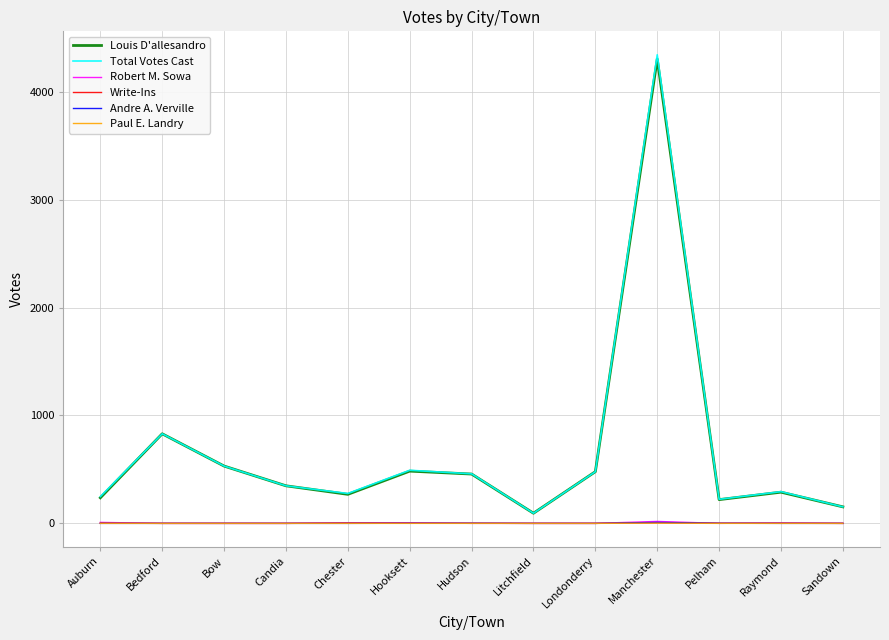

At which label does Louis D'allesandro first exceed 348?

Bedford